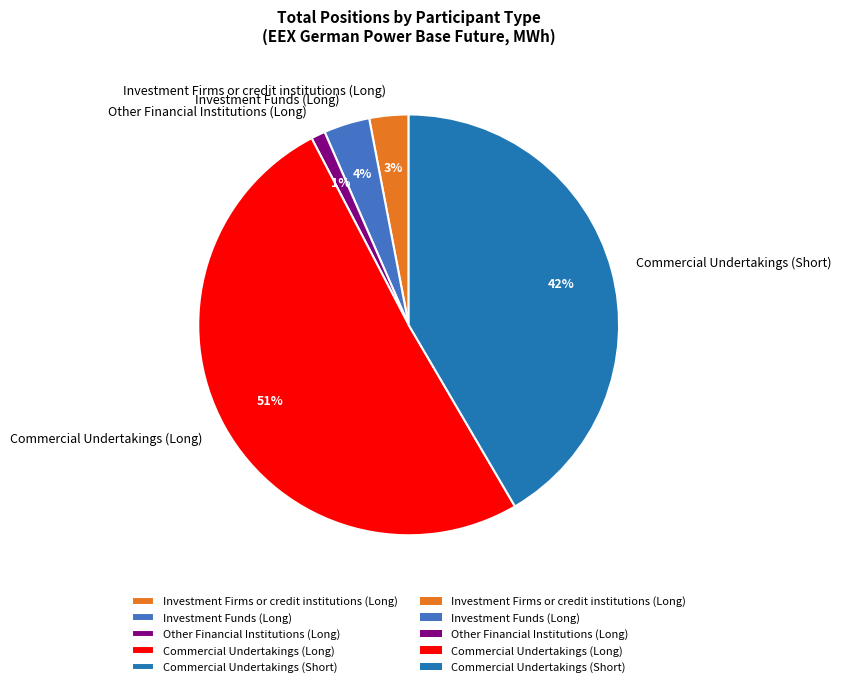

Which slice is the largest?

Commercial Undertakings (Long)